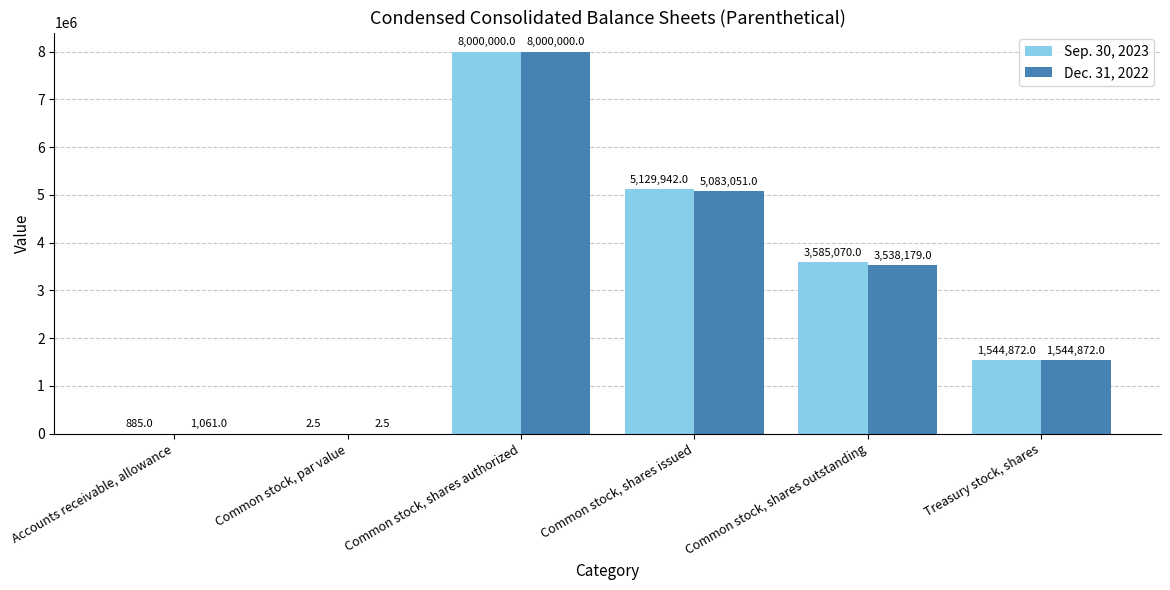

Reading left to right, what are all the values shown in this chart?

Sep. 30, 2023: Accounts receivable, allowance=885.0	Common stock, par value=2.5	Common stock, shares authorized=8000000.0	Common stock, shares issued=5129942.0	Common stock, shares outstanding=3585070.0	Treasury stock, shares=1544872.0
Dec. 31, 2022: Accounts receivable, allowance=1061.0	Common stock, par value=2.5	Common stock, shares authorized=8000000.0	Common stock, shares issued=5083051.0	Common stock, shares outstanding=3538179.0	Treasury stock, shares=1544872.0